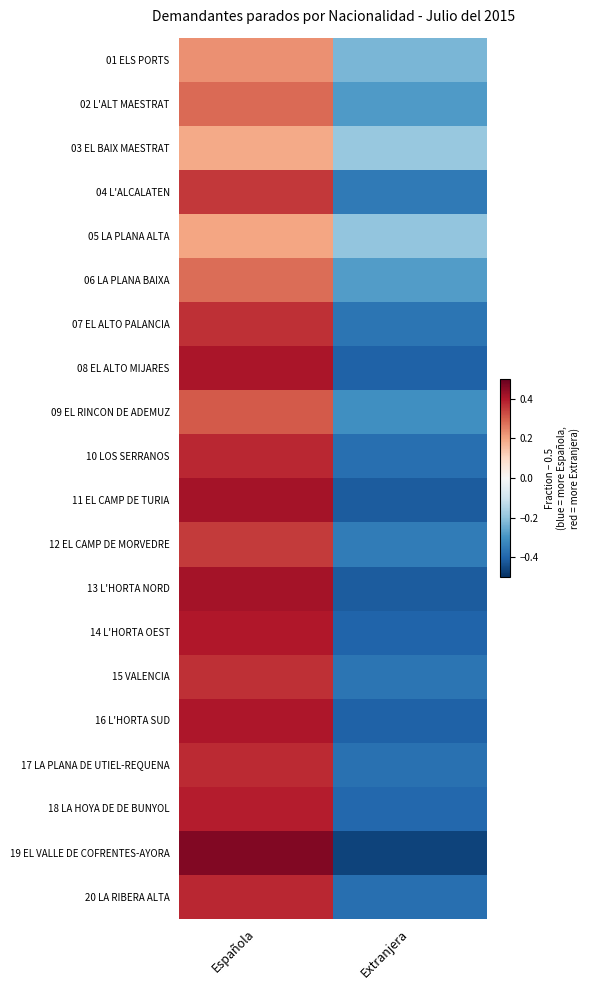

Rank the series at Extranjera from lowest to highest value.

19 EL VALLE DE COFRENTES-AYORA, 13 L'HORTA NORD, 11 EL CAMP DE TURIA, 08 EL ALTO MIJARES, 16 L'HORTA SUD, 14 L'HORTA OEST, 18 LA HOYA DE DE BUNYOL, 10 LOS SERRANOS, 20 LA RIBERA ALTA, 17 LA PLANA DE UTIEL-REQUENA, 07 EL ALTO PALANCIA, 15 VALENCIA, 04 L'ALCALATEN, 12 EL CAMP DE MORVEDRE, 09 EL RINCON DE ADEMUZ, 02 L'ALT MAESTRAT, 06 LA PLANA BAIXA, 01 ELS PORTS, 05 LA PLANA ALTA, 03 EL BAIX MAESTRAT